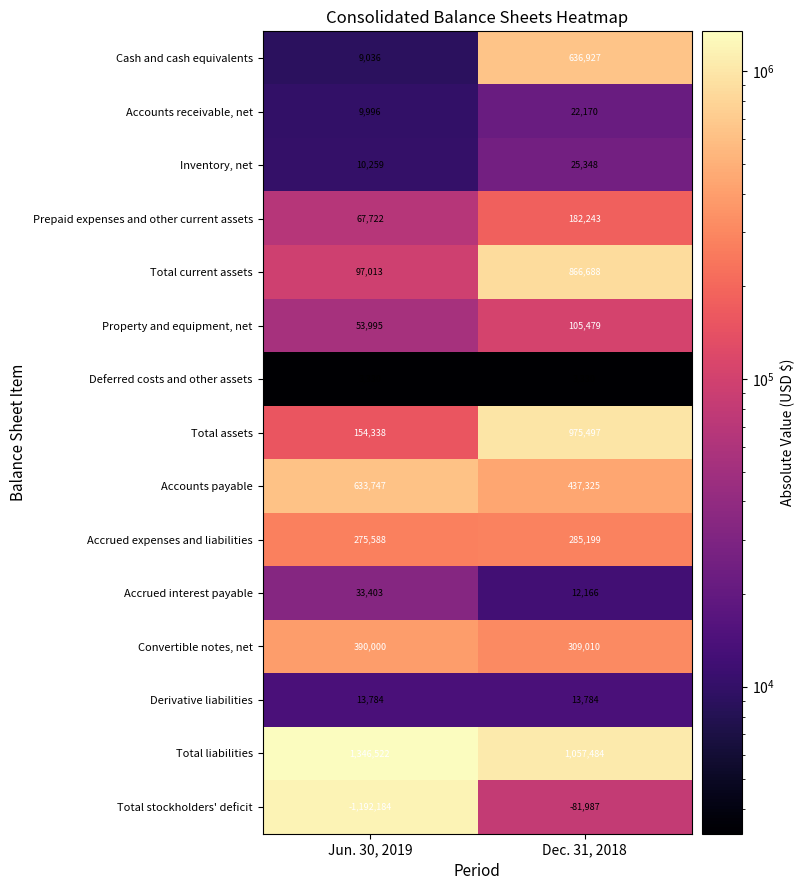

At which category is the sum across all series the highest?

Dec. 31, 2018